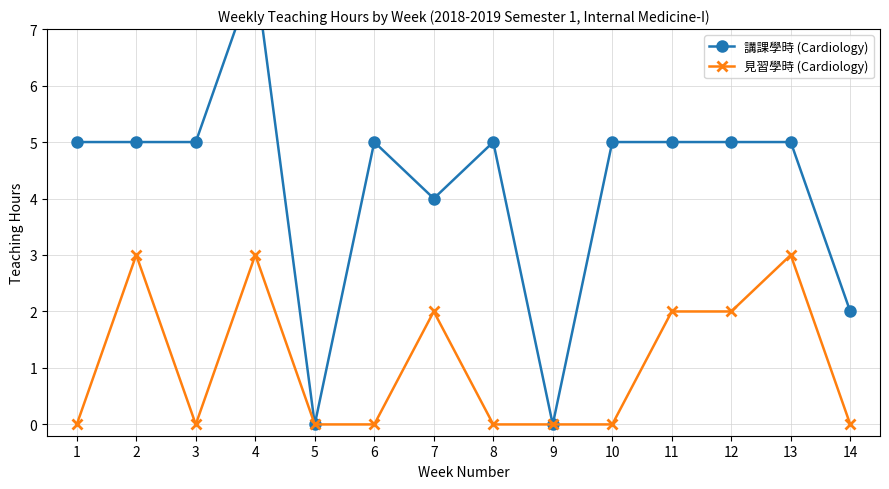

The 見習學時 (Cardiology) series shows 1 at 13. True or false?

False